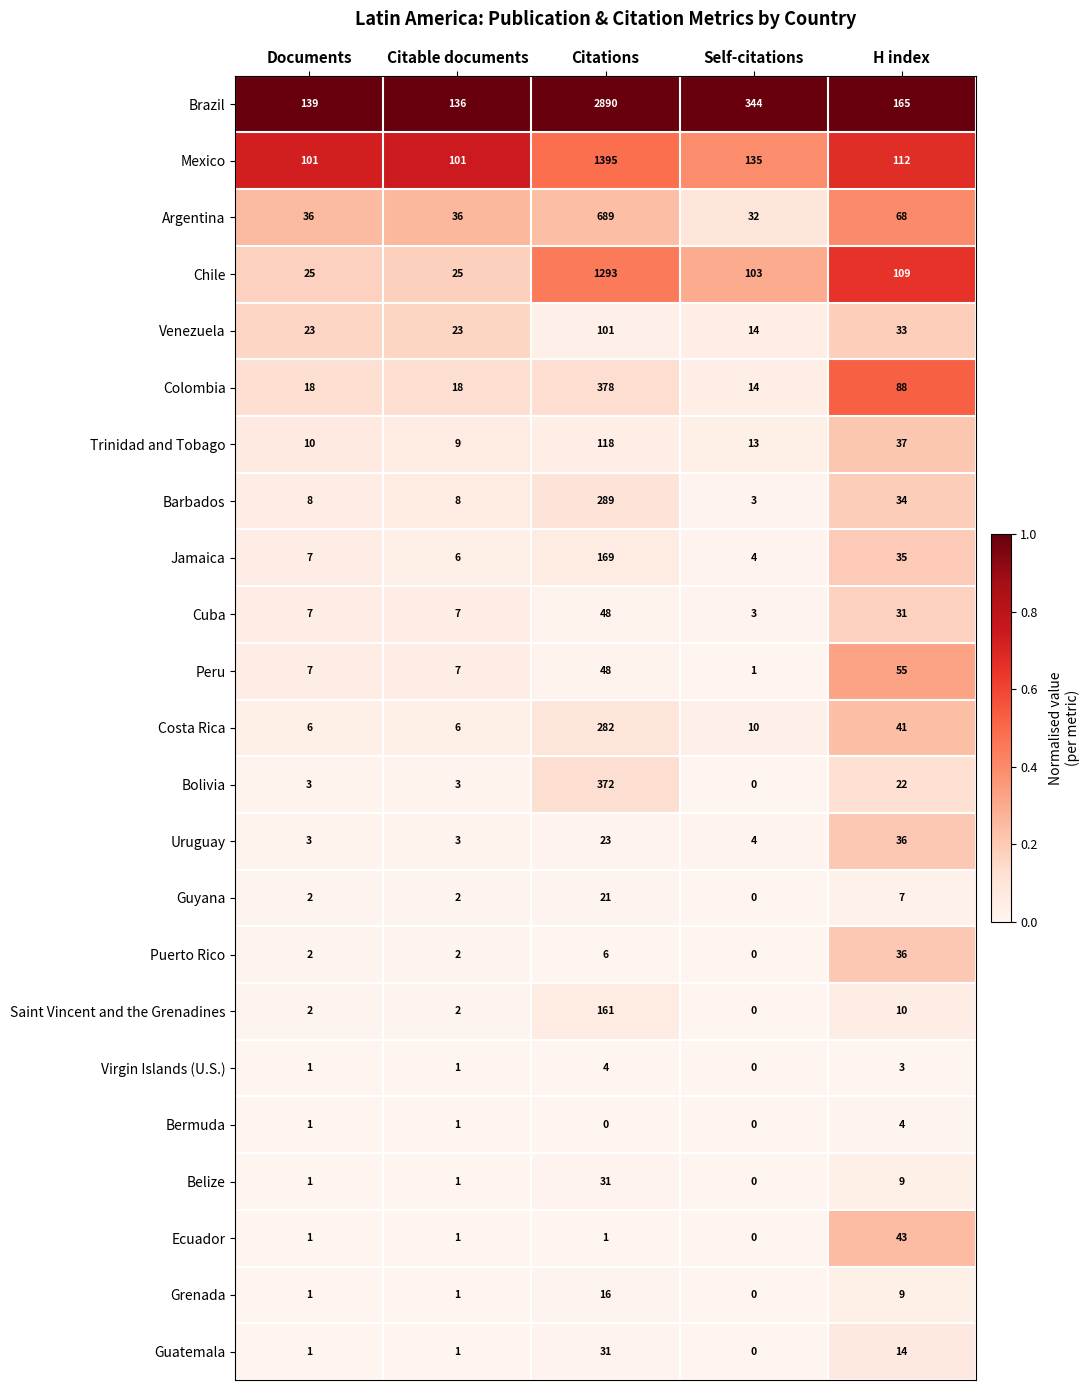

What is the total value across all series at Citations?

8366